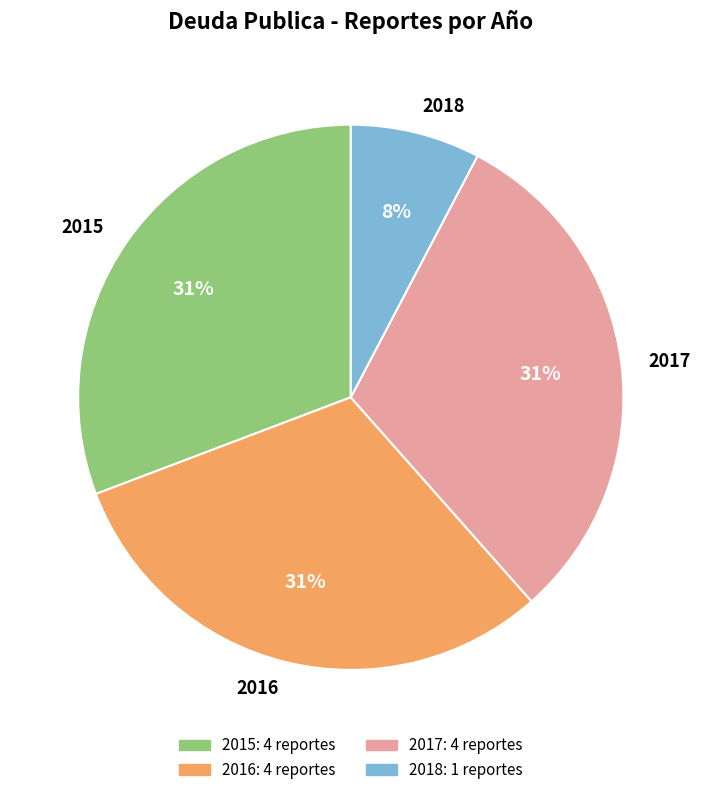

Which slice is the smallest?

2018